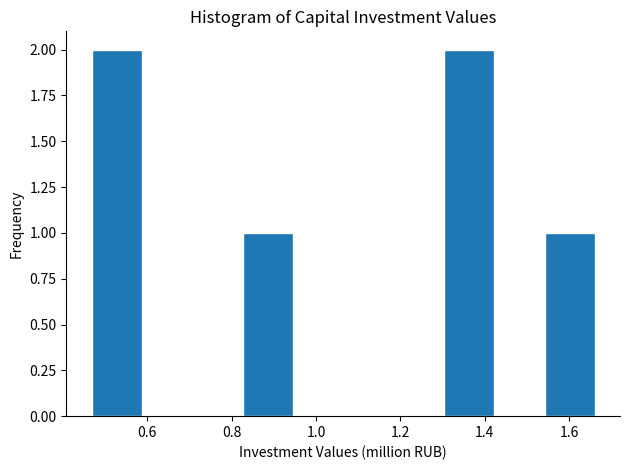

Reading left to right, transcribe this chart: for each bar, give the range it covers on the x-axis and its height. Neither the bar edges nor the heights are printed on the chart, so give them approximately, as read against the axes.

0.46 to 0.58: 2
0.58 to 0.70: 0
0.70 to 0.82: 0
0.82 to 0.94: 1
0.94 to 1.06: 0
1.06 to 1.18: 0
1.18 to 1.30: 0
1.30 to 1.42: 2
1.42 to 1.54: 0
1.54 to 1.66: 1